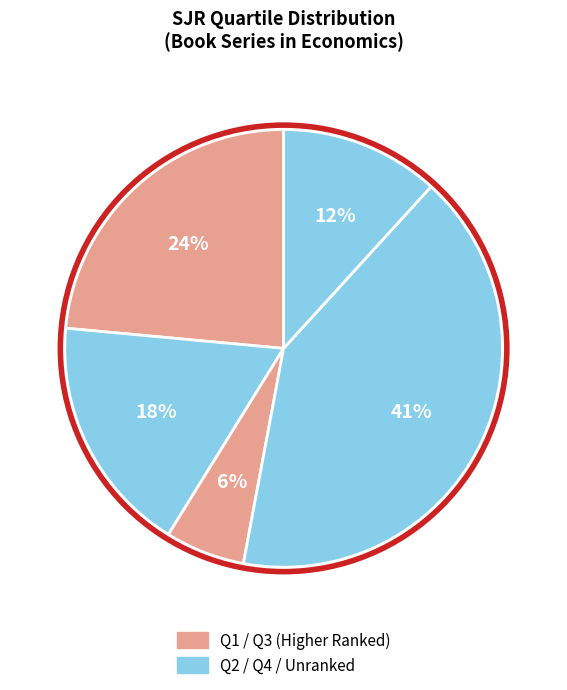

How many segments does this pie chart have?

5